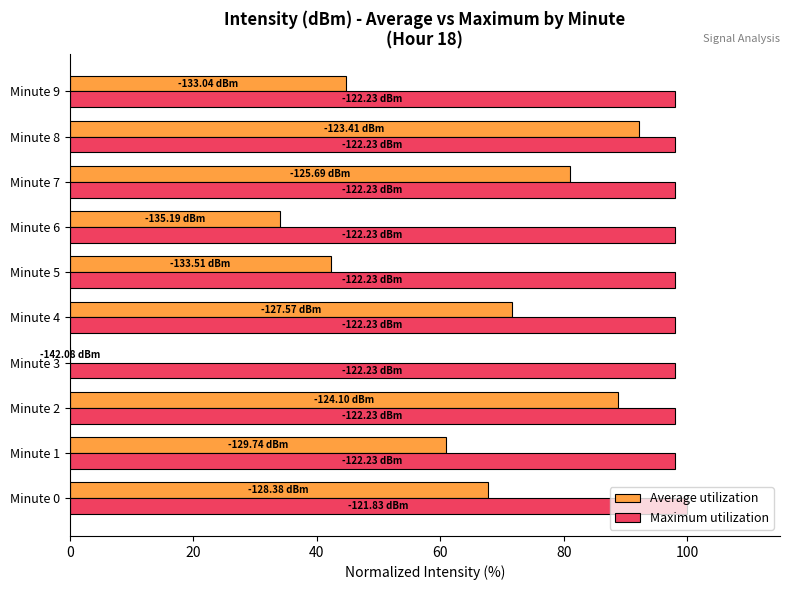

Between Minute 4 and Minute 6, which series saw the biggest shift?

Average utilization